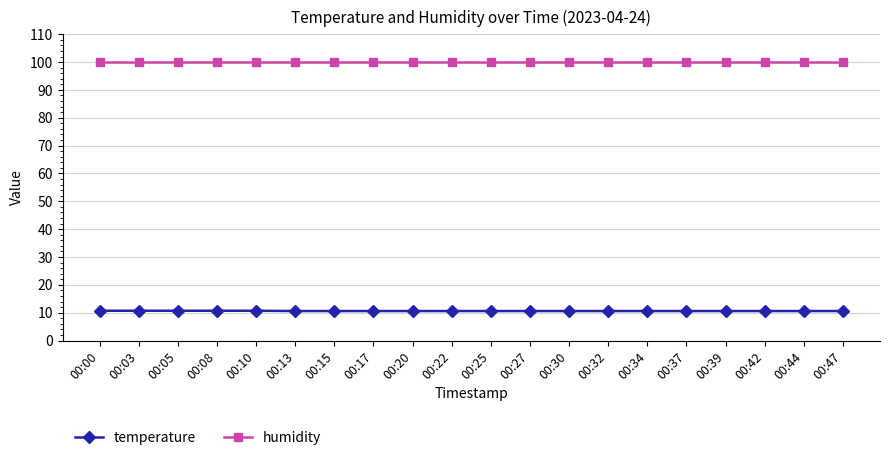

What are all the series names shown in the legend?

temperature, humidity